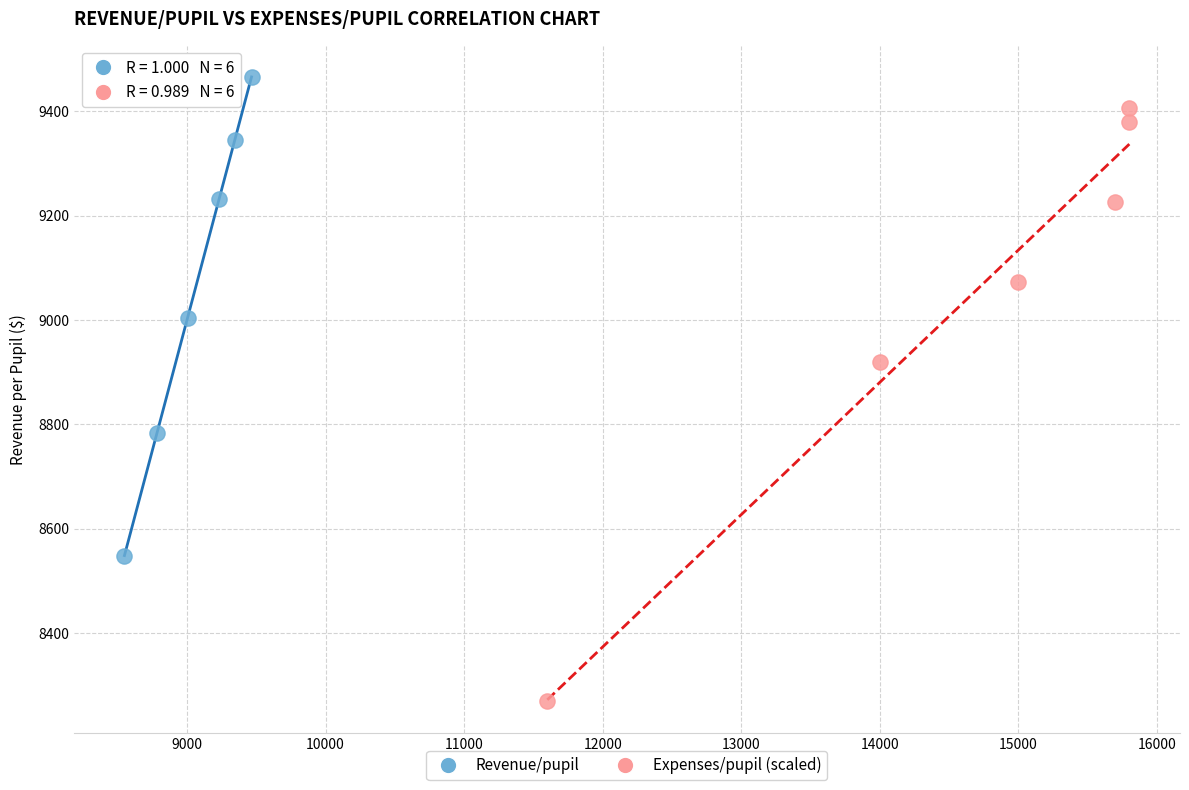

Which series has the widest spread of Y values?

Expenses/pupil (scaled)